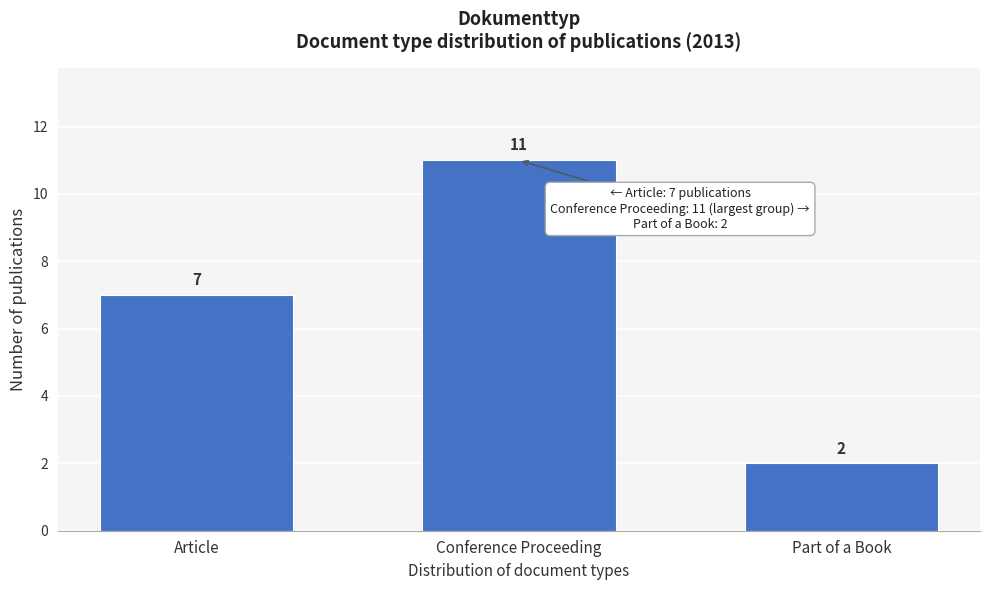

Reading right to left, what are all the values shown in this chart?

Part of a Book=2	Conference Proceeding=11	Article=7